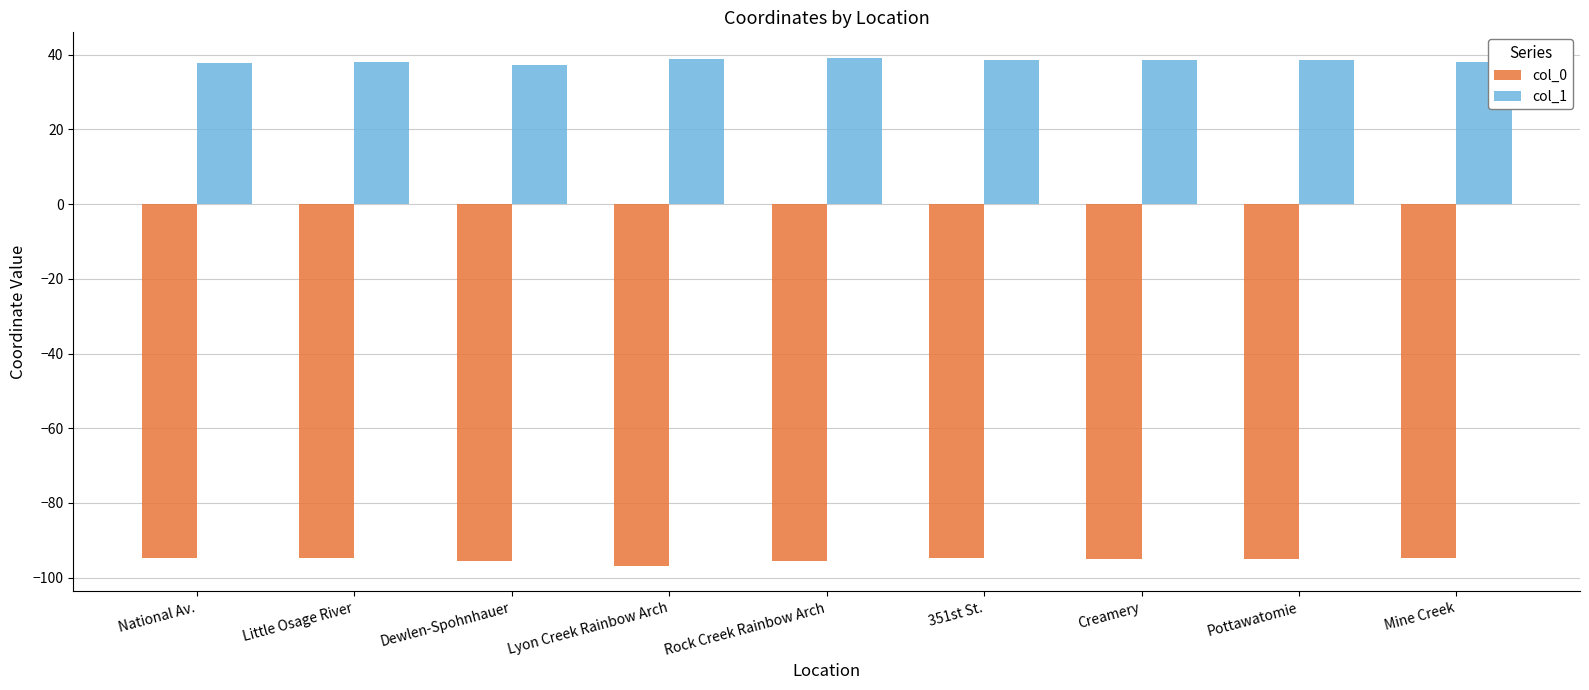

What is the difference between the highest and lowest values at Rock Creek Rainbow Arch?

134.7